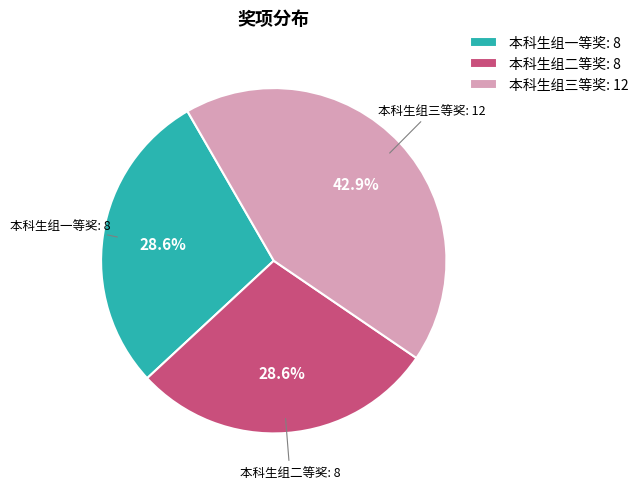

Is there a majority slice in this chart?

No